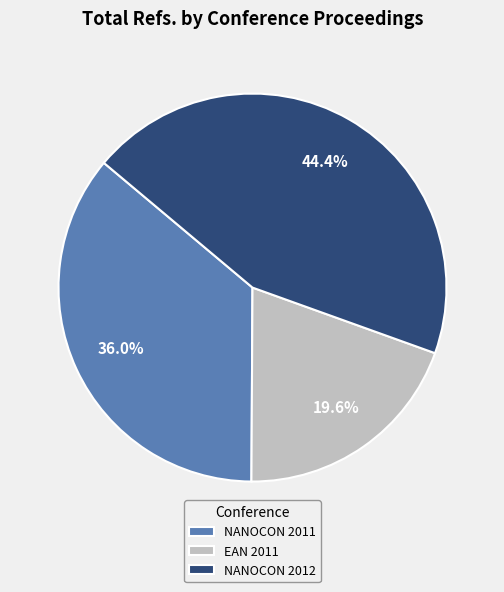

To the nearest percent, what percentage of the pie is NANOCON 2011?

36%